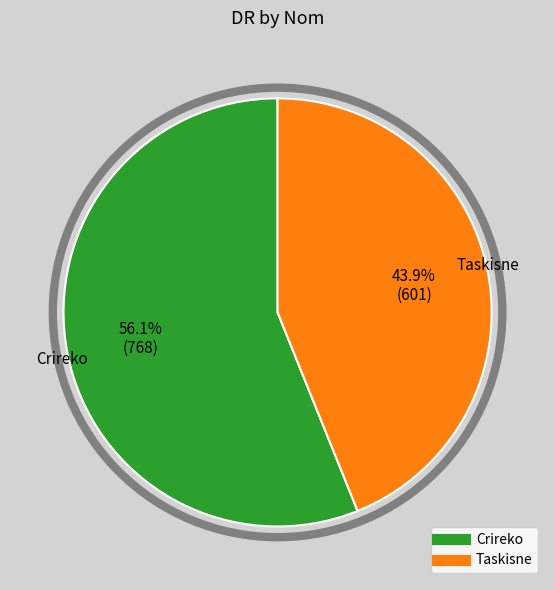

To the nearest percent, what is the difference between the largest and smallest slice percentages?

12%